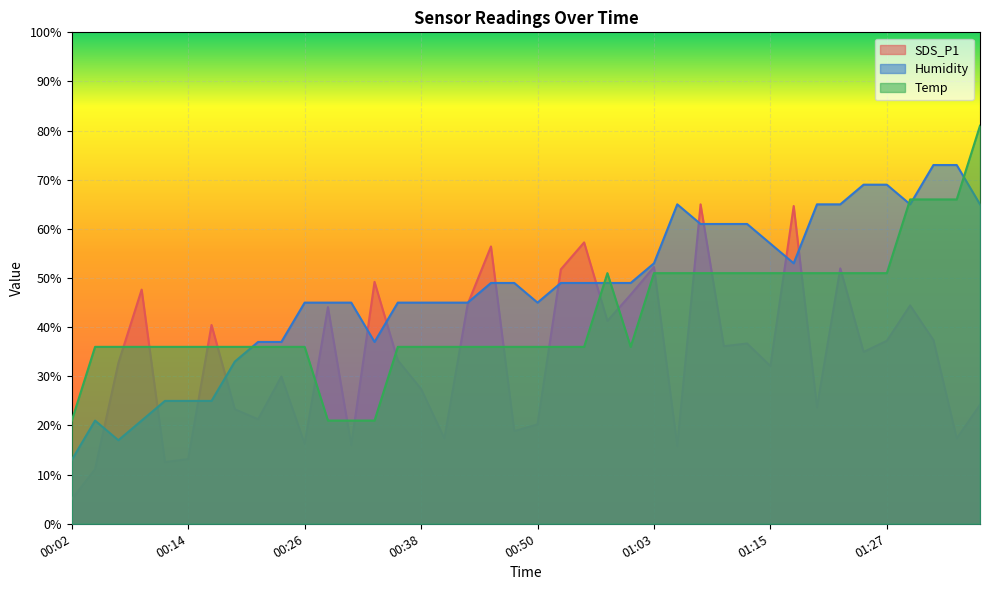

Reading right to left, extract all data points from this chart.

SDS_P1: 24.2	17.3	37.4	44.4	37.2	35.0	52.0	23.7	64.7	32.1	36.7	36.1	65.0	15.8	52.2	46.6	41.3	57.3	51.8	20.2	18.9	56.4	44.7	17.3	27.4	33.3	49.2	16.0	44.1	16.2	30.0	21.3	23.3	40.5	13.2	12.5	47.7	32.7	11.1	5.0
Humidity: 65.0	73.0	73.0	65.0	69.0	69.0	65.0	65.0	53.0	57.0	61.0	61.0	61.0	65.0	53.0	49.0	49.0	49.0	49.0	45.0	49.0	49.0	45.0	45.0	45.0	45.0	37.0	45.0	45.0	45.0	37.0	37.0	33.0	25.0	25.0	25.0	21.0	17.0	21.0	13.0
Temp: 81.0	66.0	66.0	66.0	51.0	51.0	51.0	51.0	51.0	51.0	51.0	51.0	51.0	51.0	51.0	36.0	51.0	36.0	36.0	36.0	36.0	36.0	36.0	36.0	36.0	36.0	21.0	21.0	21.0	36.0	36.0	36.0	36.0	36.0	36.0	36.0	36.0	36.0	36.0	21.0